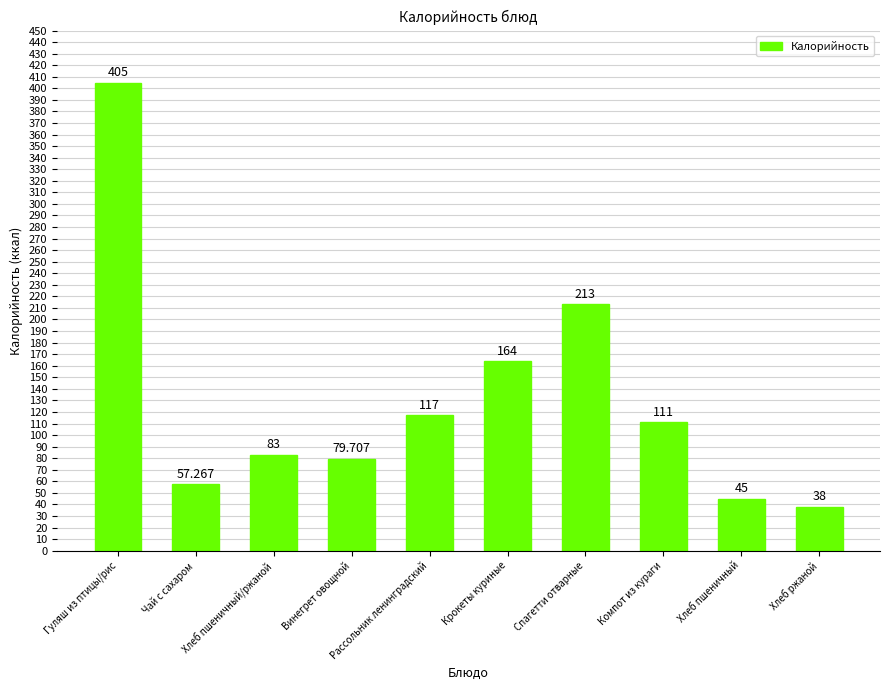

Reading left to right, transcribe all the data shown in this chart.

Гуляш из птицы/рис=405.0	Чай с сахаром=57.3	Хлеб пшеничный/ржаной=83.0	Винегрет овощной=79.7	Рассольник ленинградский=117.0	Крокеты куриные=164.0	Спагетти отварные=213.0	Компот из кураги=111.0	Хлеб пшеничный=45.0	Хлеб ржаной=38.0